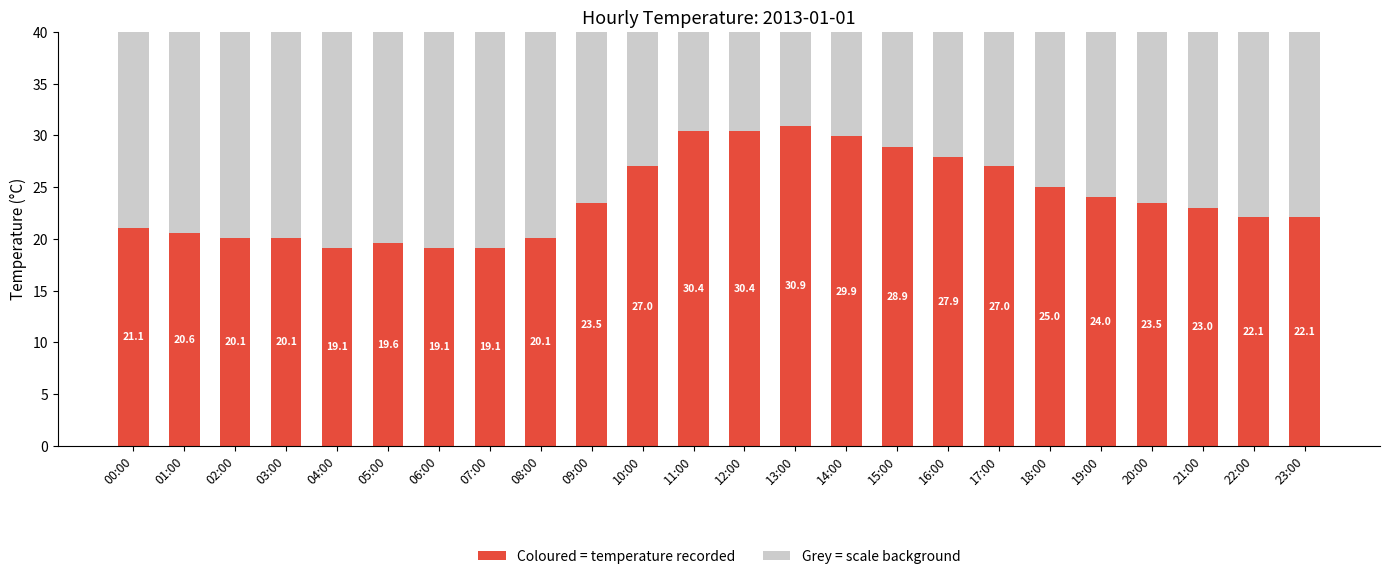

What is the total value across all series at 08:00?

60.1